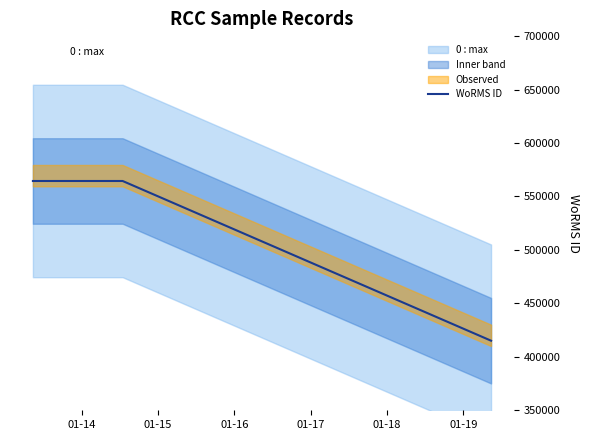

What is the highest value of the WoRMS ID series?

564479